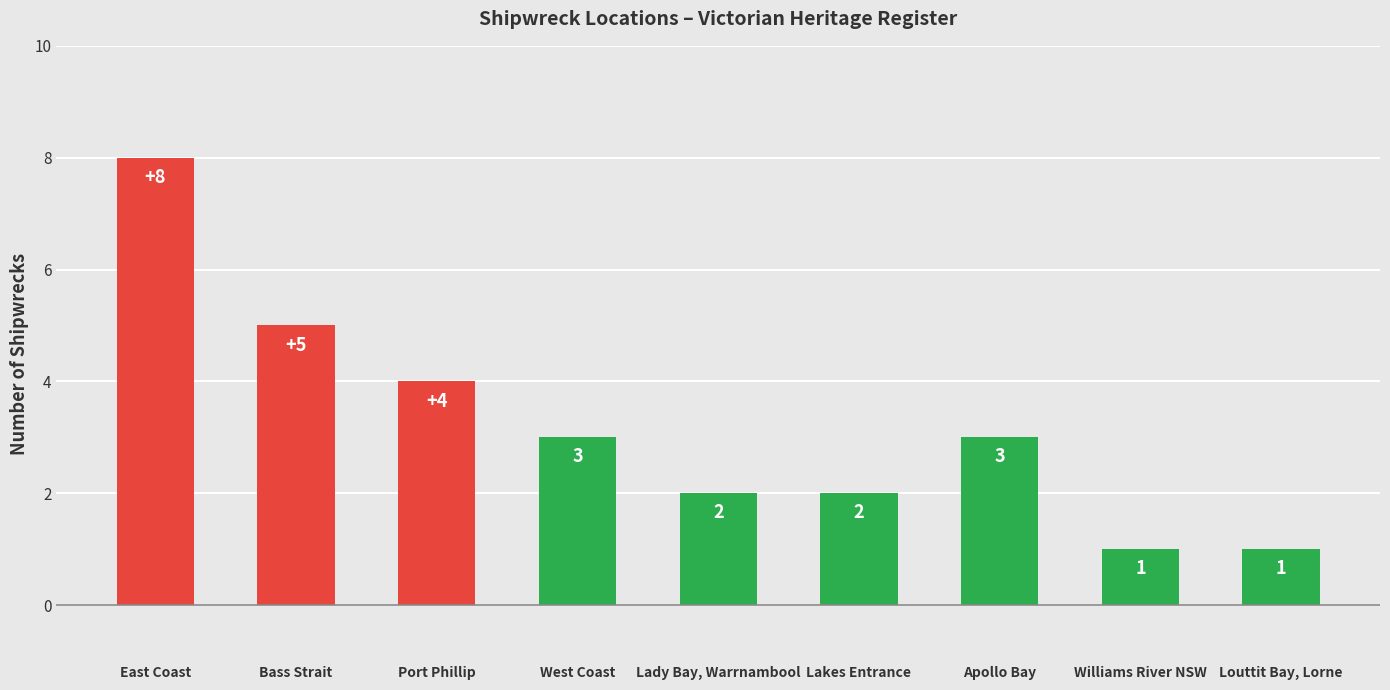

What is the smallest value displayed?

1